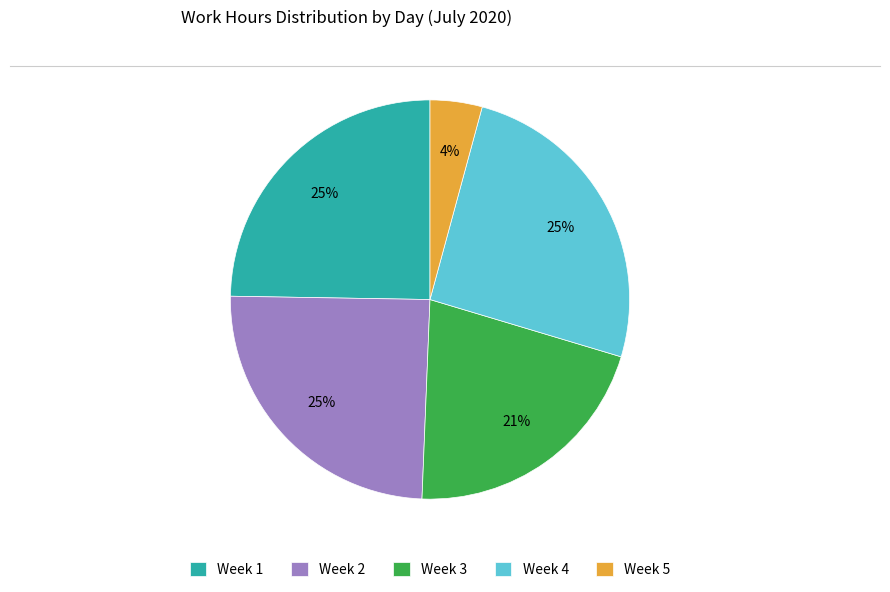

How many slices are in this pie chart?

5